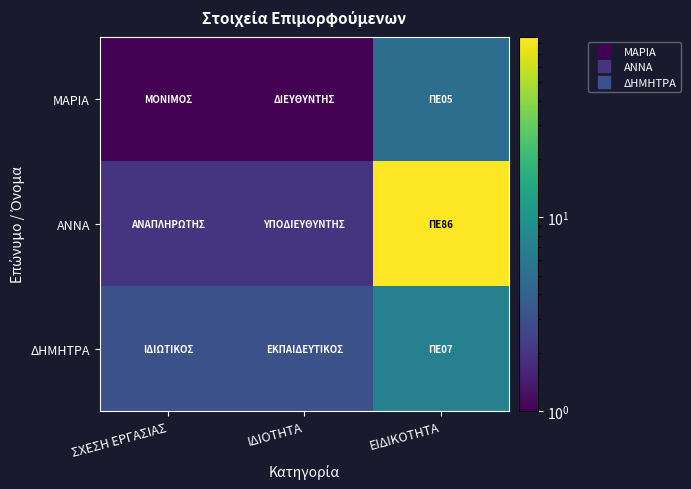

At which category is the sum across all series the highest?

ΕΙΔΙΚΟΤΗΤΑ